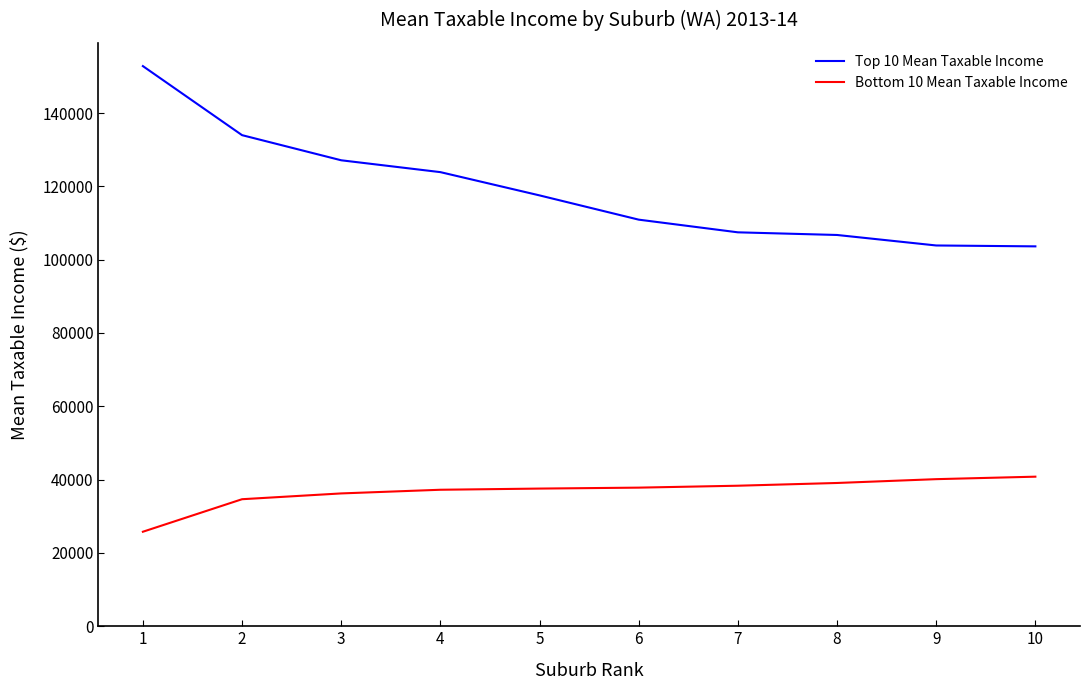

Rank the series by their average value, from highest to lowest.

Top 10 Mean Taxable Income, Bottom 10 Mean Taxable Income